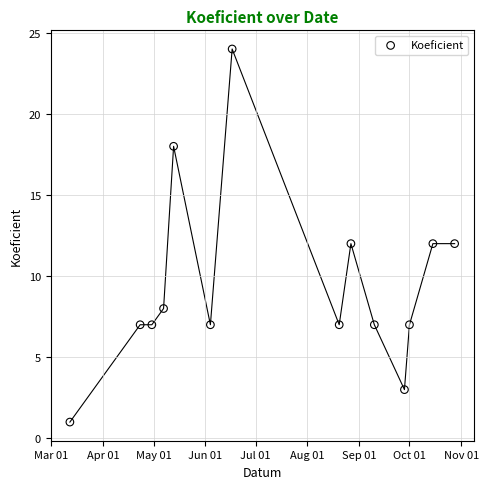

What is the range of X values (max minus min)?

230